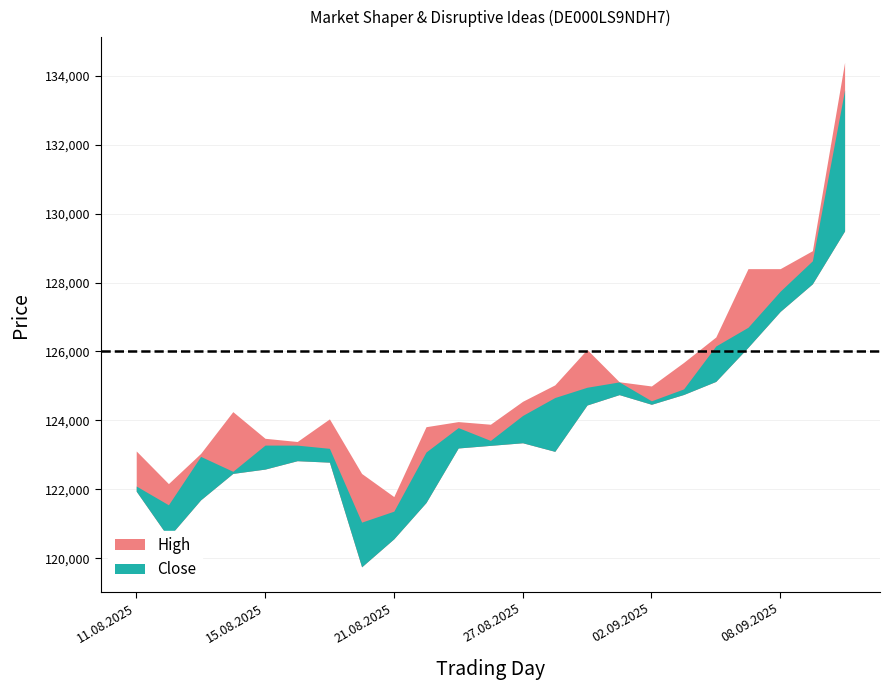

What is the difference between the highest and lowest values at 29.08.2025?

1610